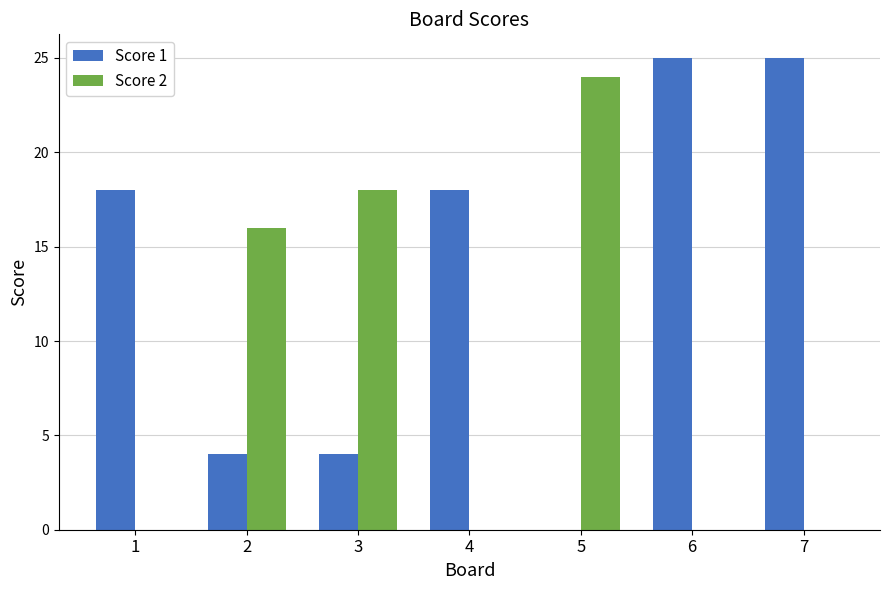

Reading left to right, what are all the values shown in this chart?

Score 1: 1=18	2=4	3=4	4=18	5=0	6=25	7=25
Score 2: 1=0	2=16	3=18	4=0	5=24	6=0	7=0